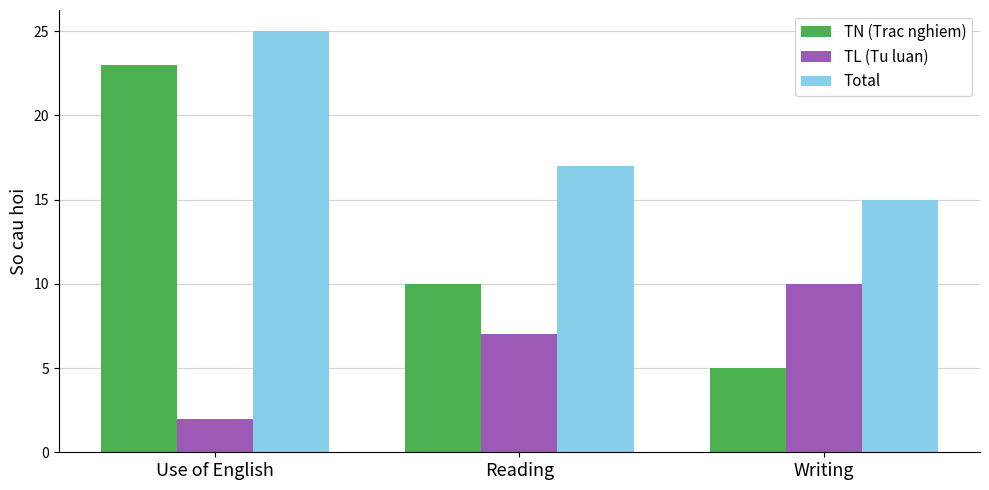

How many data points does each series have?

3